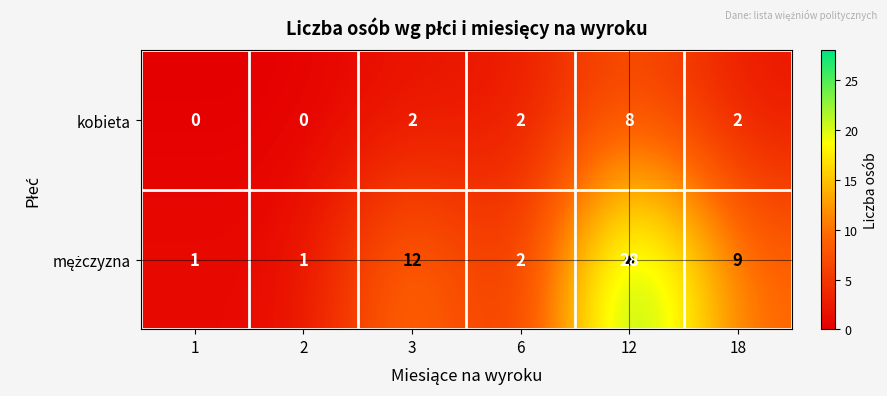

What is the difference between the highest and lowest values at 18?

7